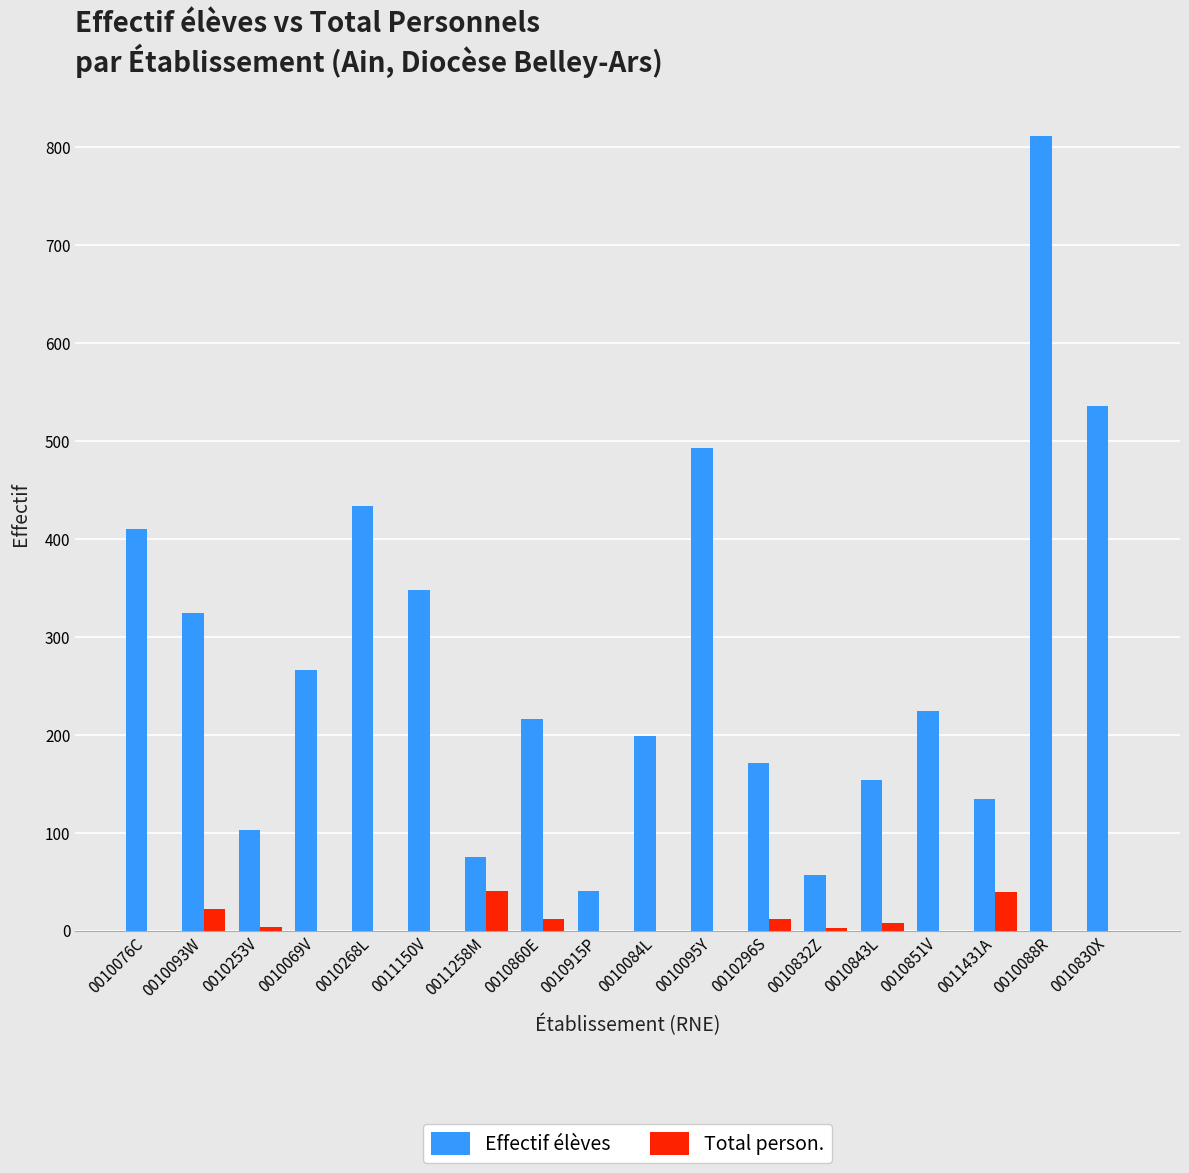

Does the chart contain stacked bars?

No